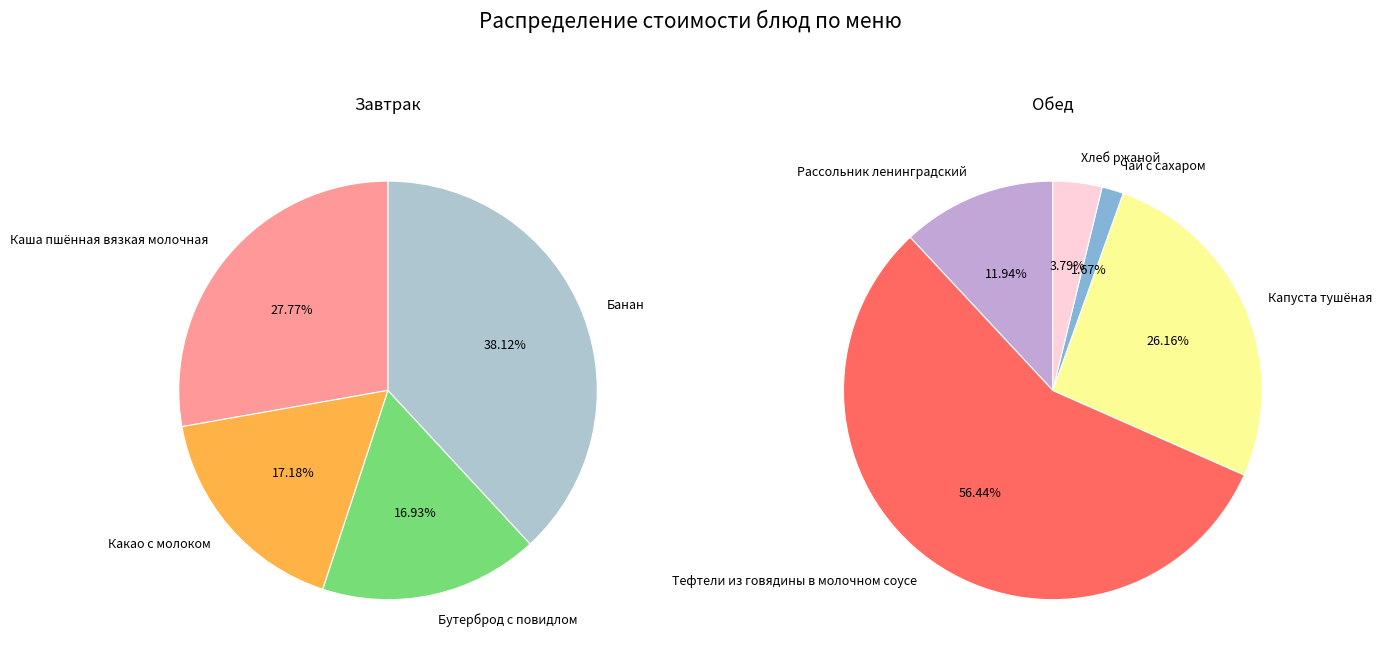

What is the change in value from Банан to Рассольник ленинградский?

-19.5